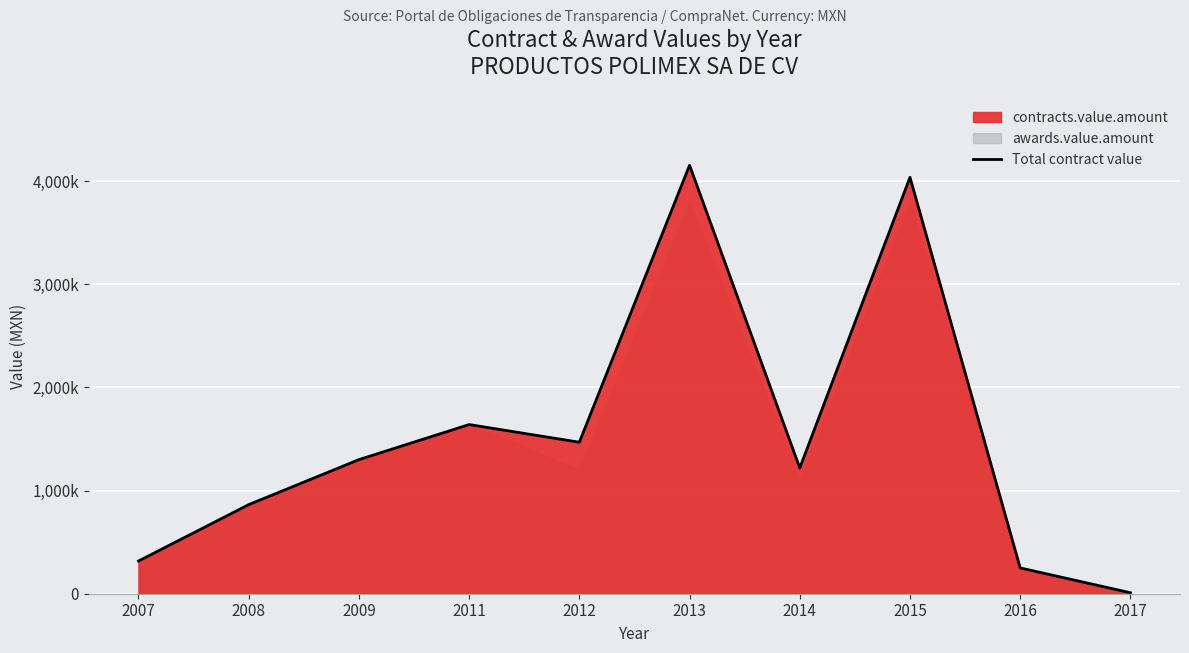

Reading left to right, extract all data points from this chart.

316958	863596	1300000	1639936	1468629	4153872	1218998	4036649	250086	9450